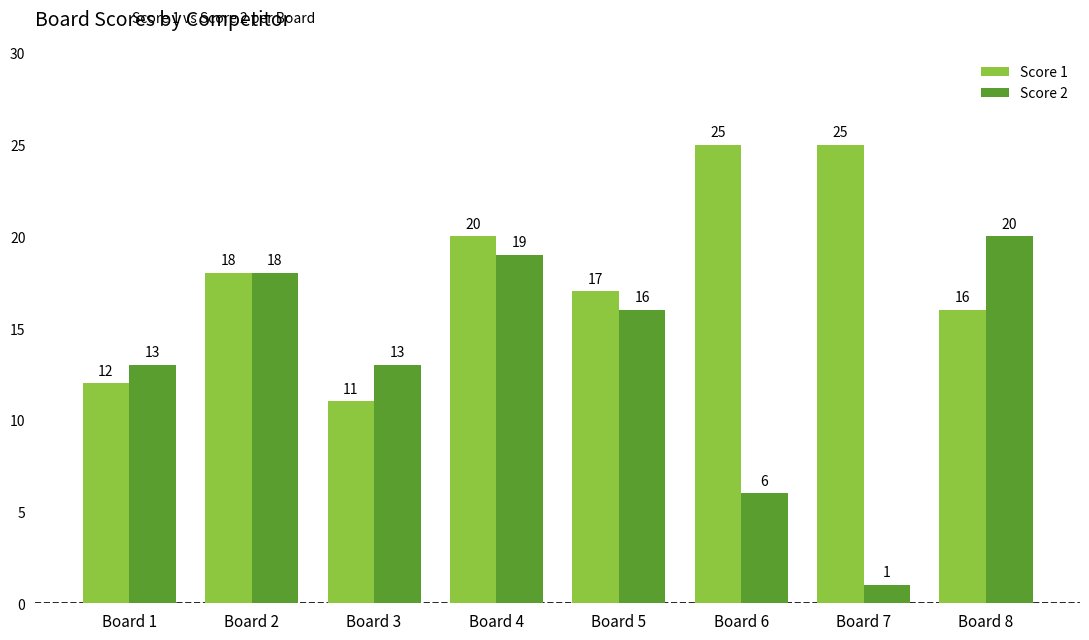

True or false: Score 1 has a value of 29 at Board 5.

False